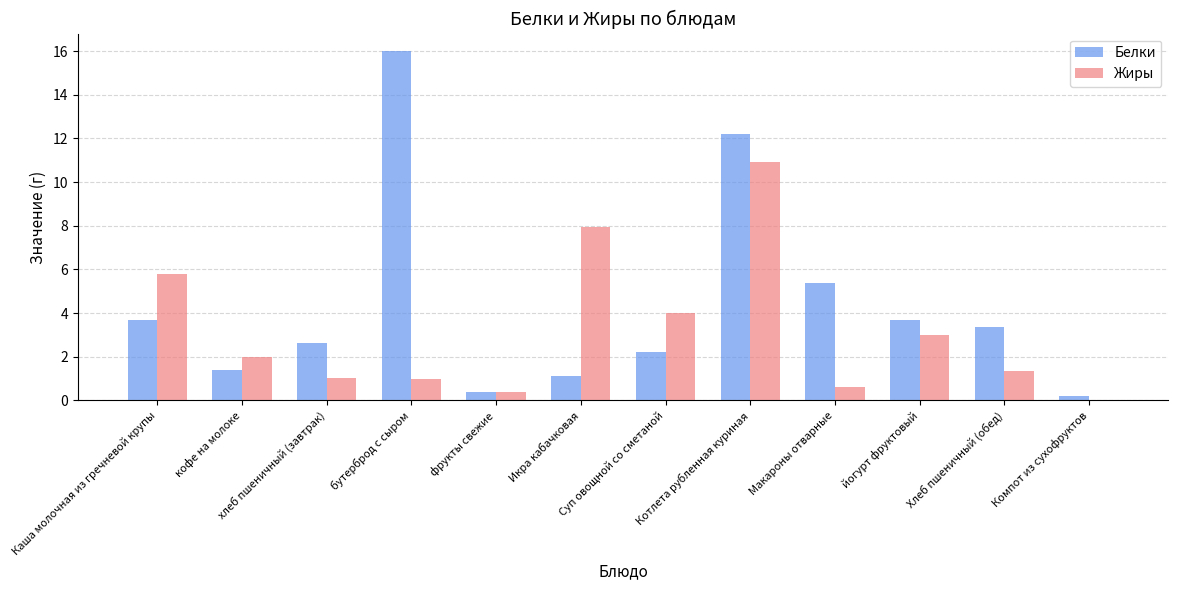

What is the approximate value of Белки at хлеб пшеничный (завтрак)?

2.6